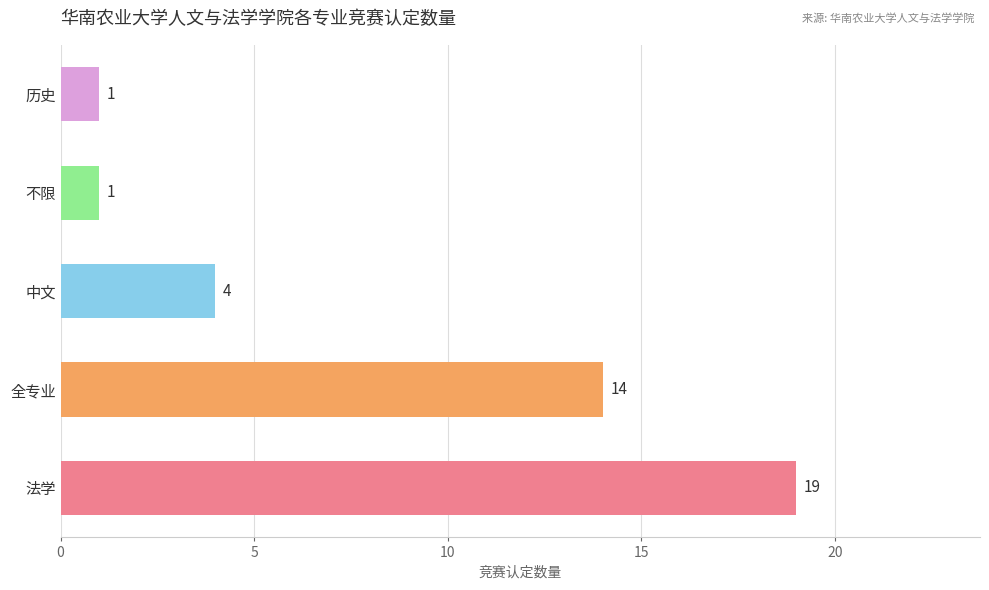

Which has a higher value, 历史 or 法学?

法学